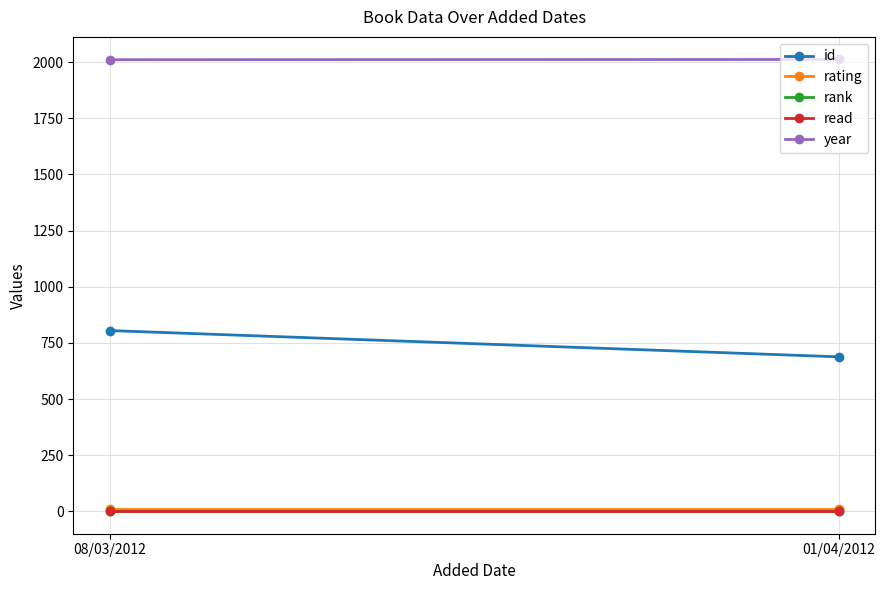

What is the label of the 2nd point from the right?

08/03/2012